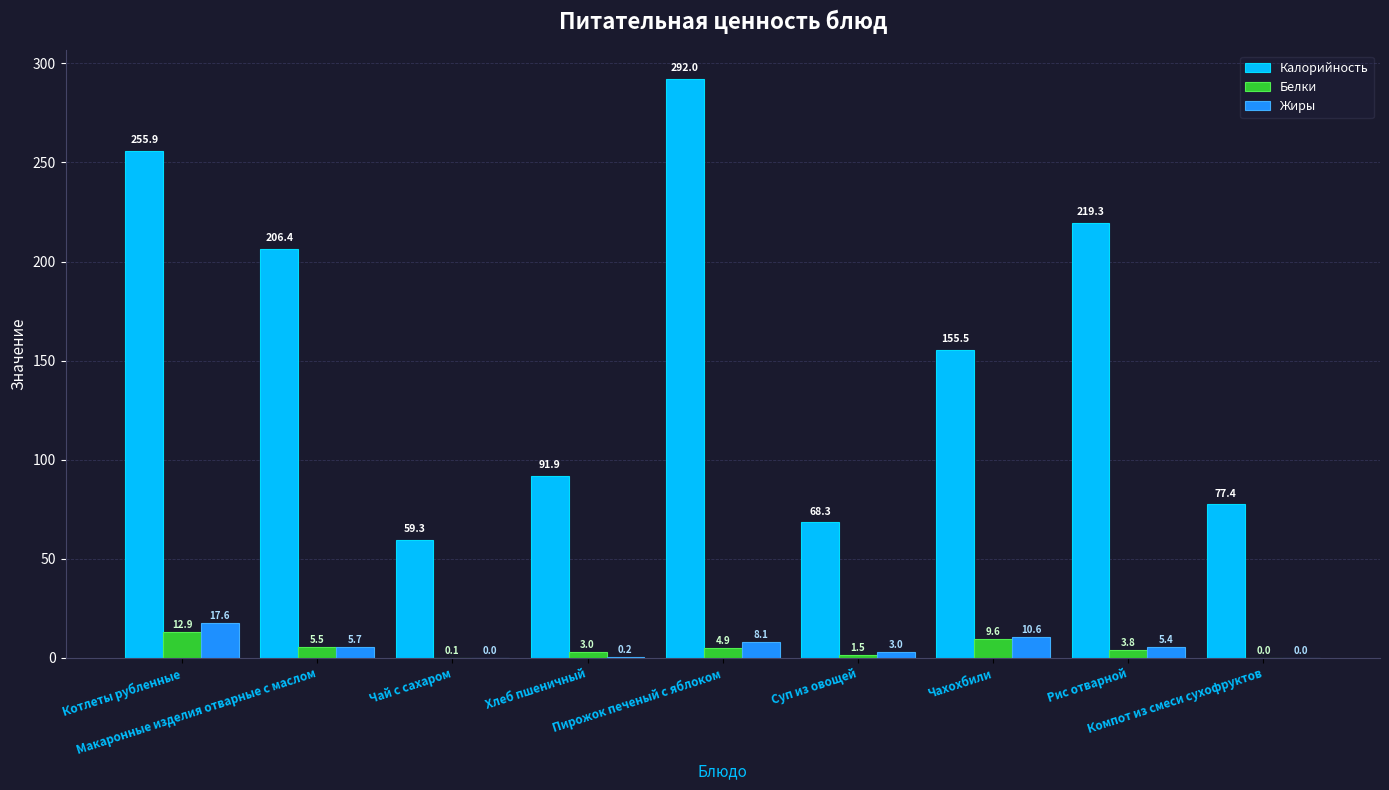

Reading left to right, what are all the values shown in this chart?

Калорийность: 255.9	206.4	59.3	91.9	292.0	68.3	155.5	219.3	77.4
Белки: 12.9	5.5	0.1	3.0	4.9	1.5	9.6	3.8	0.0
Жиры: 17.6	5.7	0.0	0.2	8.1	3.0	10.6	5.4	0.0